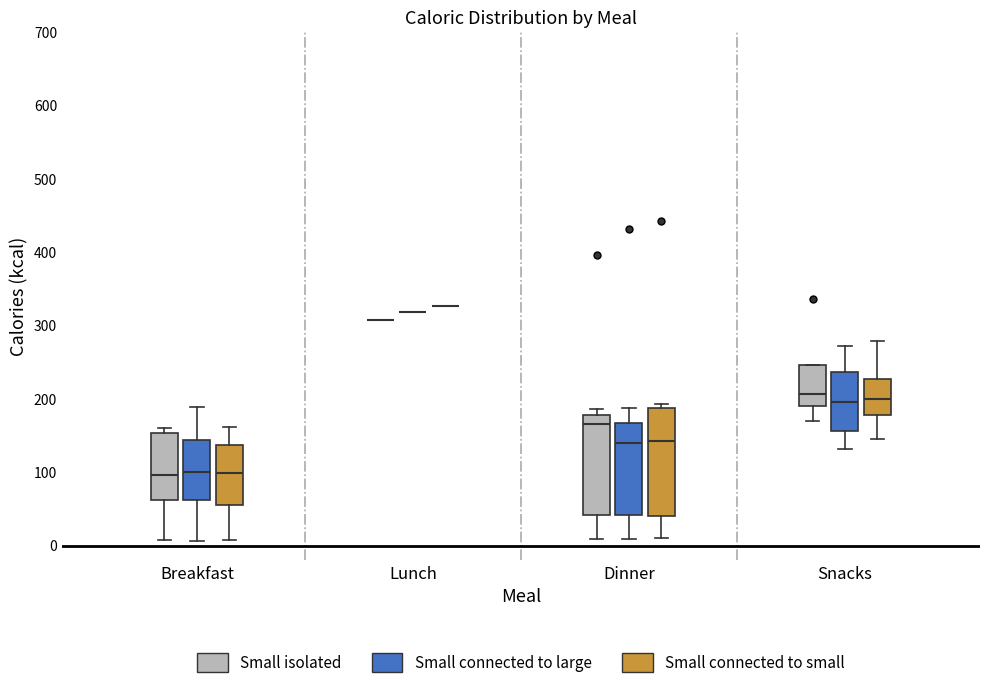

Reading left to right, transcribe this box plot: for each box, give where its median line is, the range the box spans, and where its two whiskers end, as read against the y-axis. The values are not printed on the chart, so give them approximately, as read against the axis.

Breakfast (Small isolated): median 100, box 60 to 150, whiskers 10 to 160
Breakfast (Small connected to large): median 100, box 60 to 140, whiskers 10 to 190
Breakfast (Small connected to small): median 100, box 50 to 140, whiskers 10 to 160
Lunch (Small isolated): box collapsed to a line at 310, whiskers 310 to 310
Lunch (Small connected to large): box collapsed to a line at 320, whiskers 320 to 320
Lunch (Small connected to small): box collapsed to a line at 330, whiskers 330 to 330
Dinner (Small isolated): median 170, box 40 to 180, whiskers 10 to 190
Dinner (Small connected to large): median 140, box 40 to 170, whiskers 10 to 190
Dinner (Small connected to small): median 140, box 40 to 190, whiskers 10 to 190 (just above the box's upper edge)
Snacks (Small isolated): median 210, box 190 to 250, whiskers 170 to 250
Snacks (Small connected to large): median 200, box 160 to 240, whiskers 130 to 270
Snacks (Small connected to small): median 200, box 180 to 230, whiskers 140 to 280